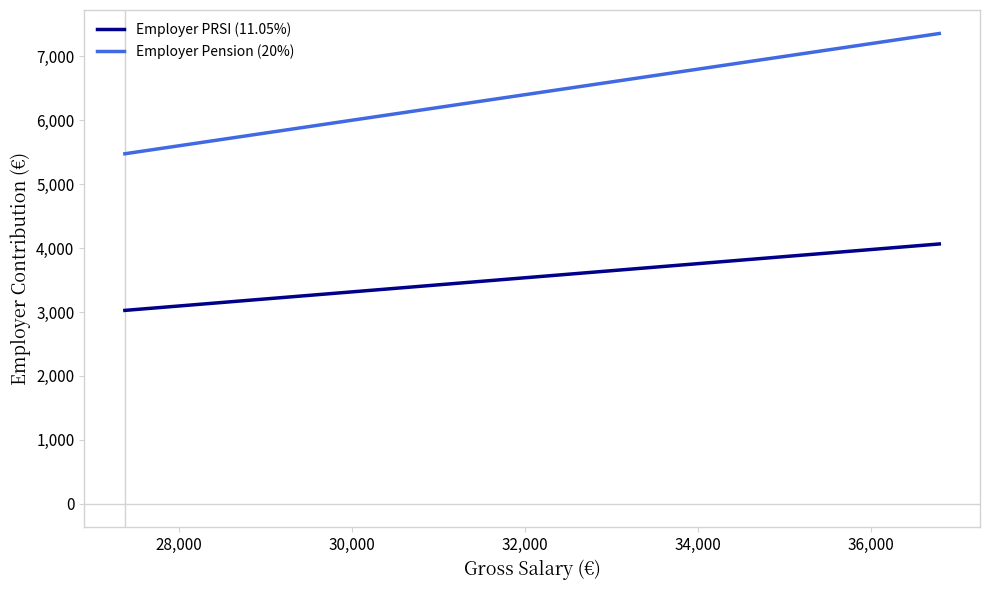

List the series in order of their overall mean, lowest first.

Employer PRSI (11.05%), Employer Pension (20%)